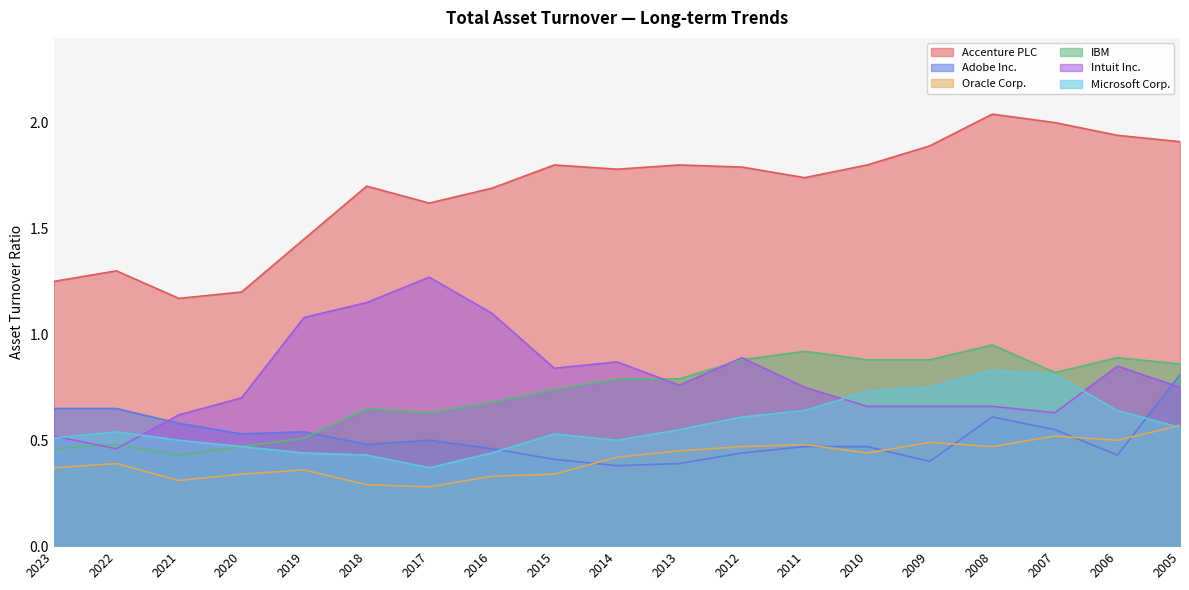

At which category does Adobe Inc. reach its first local peak?

2019